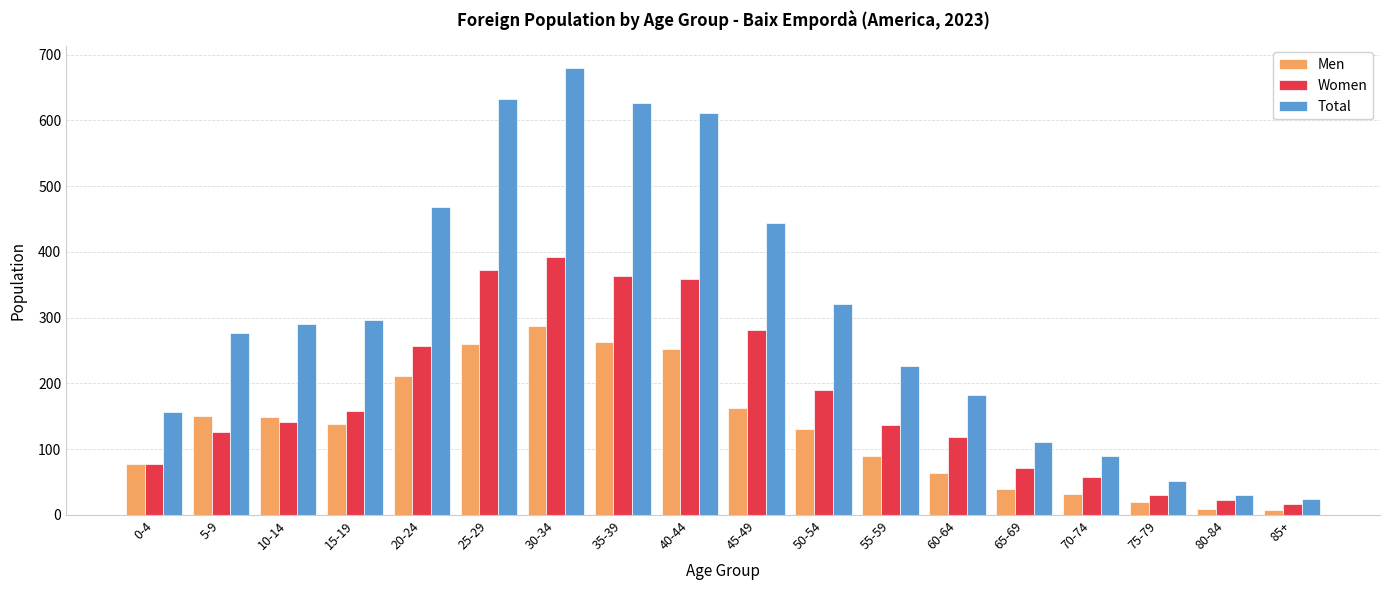

The value of Women at 50-54 is 190. True or false?

True